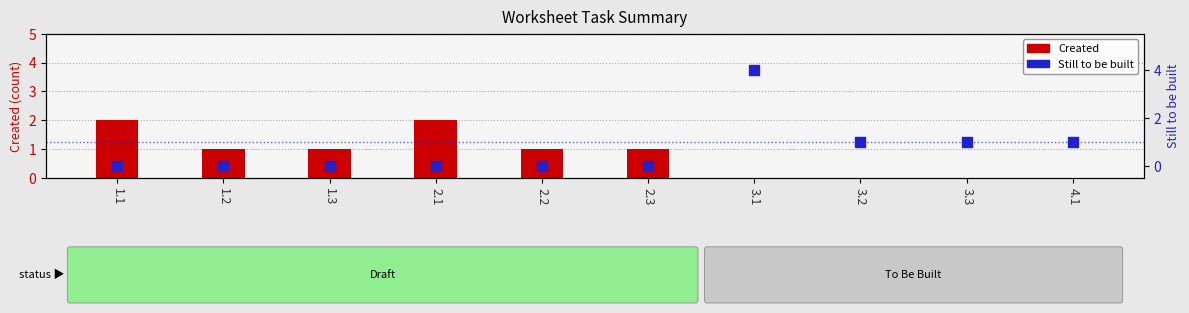

Which series has the widest spread of Y values?

Still to be built